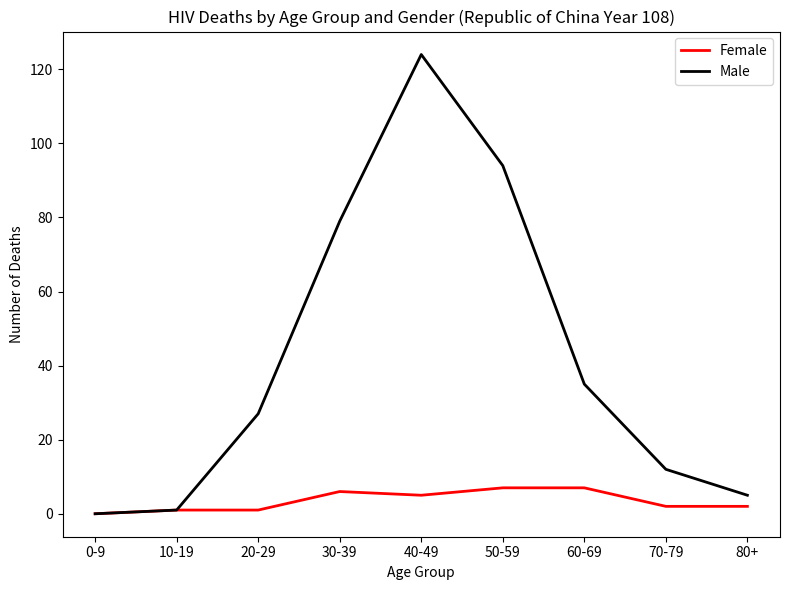

Which series has the widest spread of values?

Male